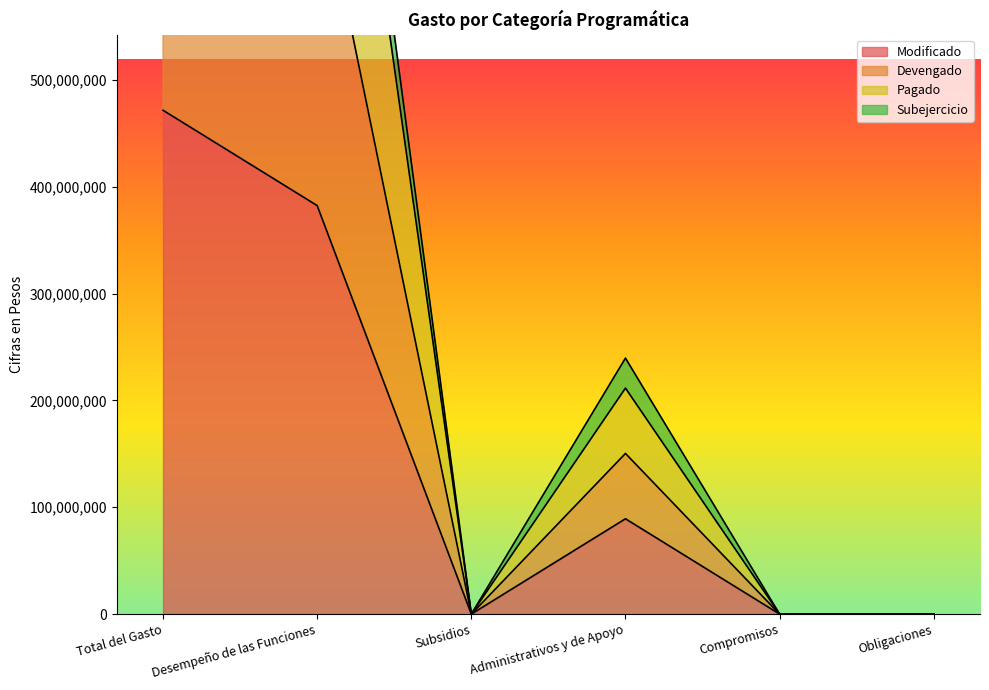

What position from the left is Desempeño de las Funciones?

2